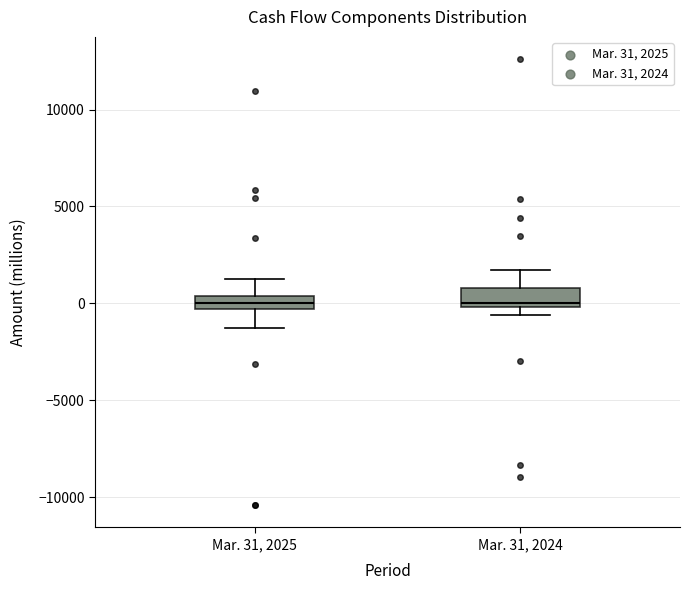

Where is the upper edge of the box for Mar. 31, 2024 on the y-axis? The values are not printed on the chart, so give them approximately, as read against the axis.

1000